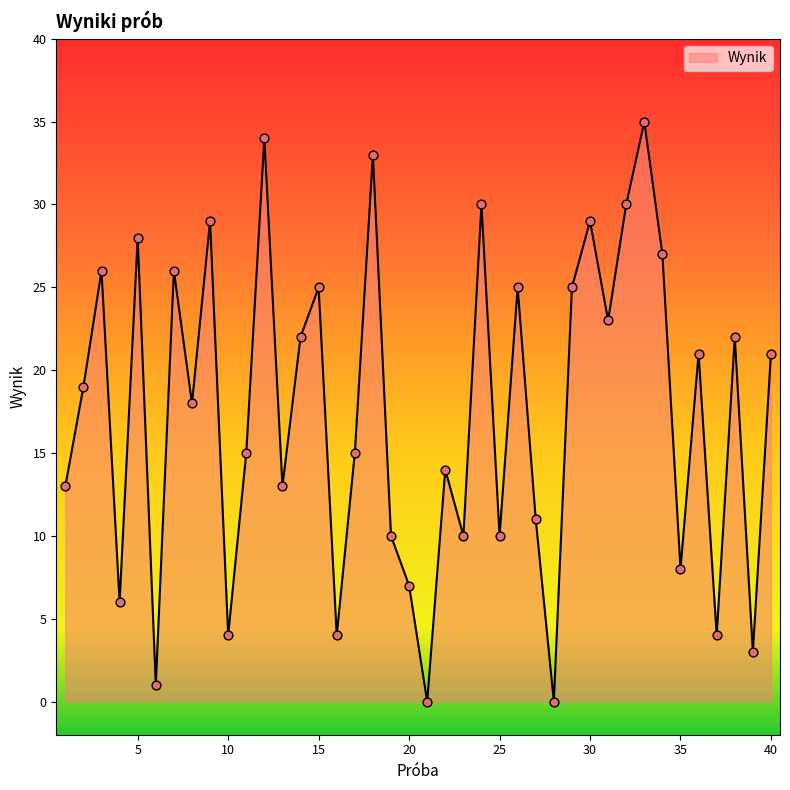

What is the maximum value shown in the chart?

35